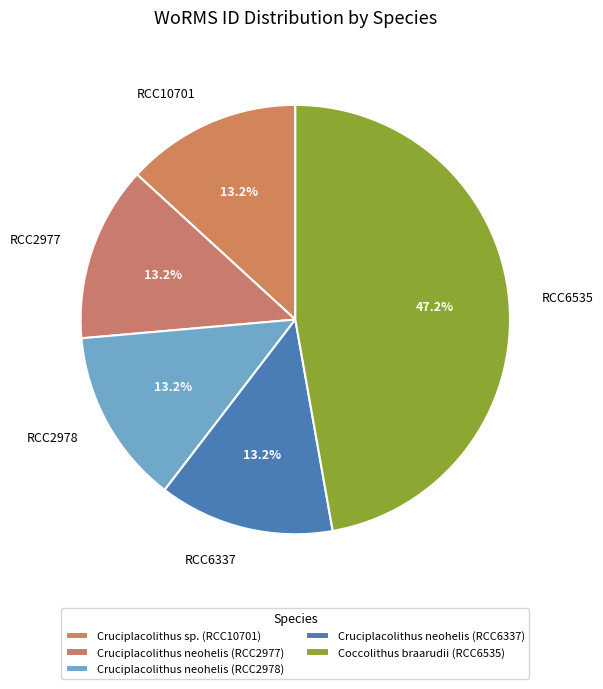

What is the ratio of the value at RCC2977 to the value at RCC6535?

0.3